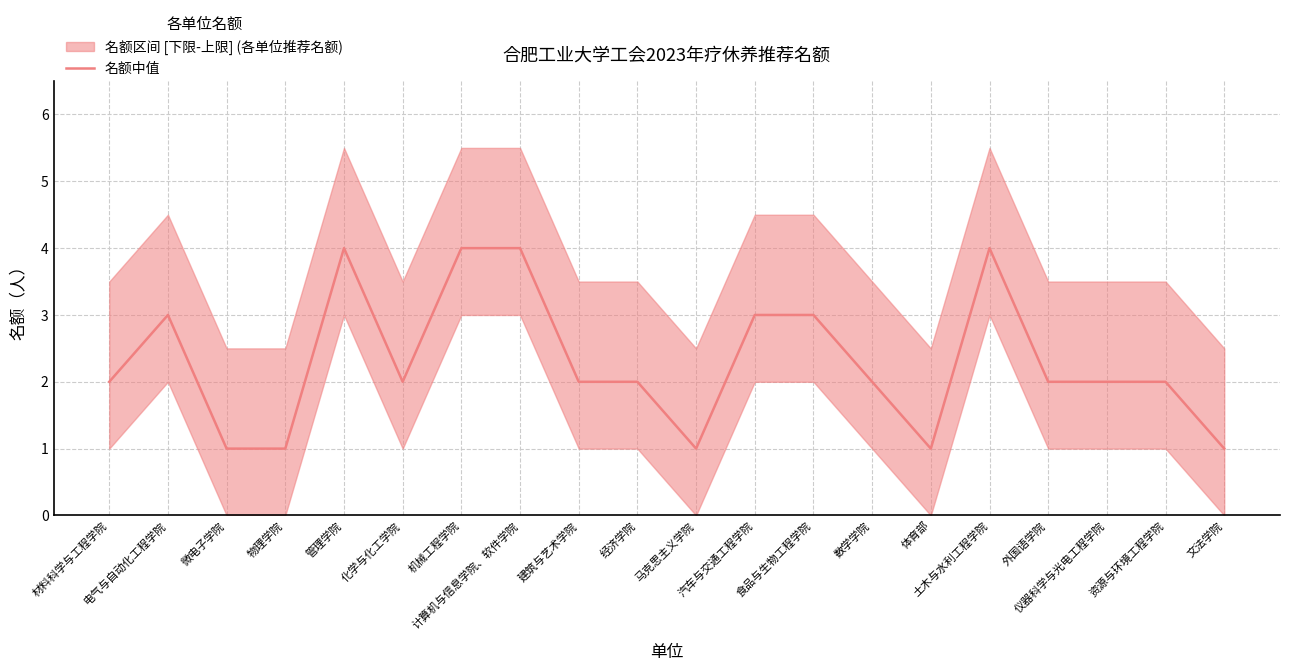

How many distinct data groups are displayed?

1